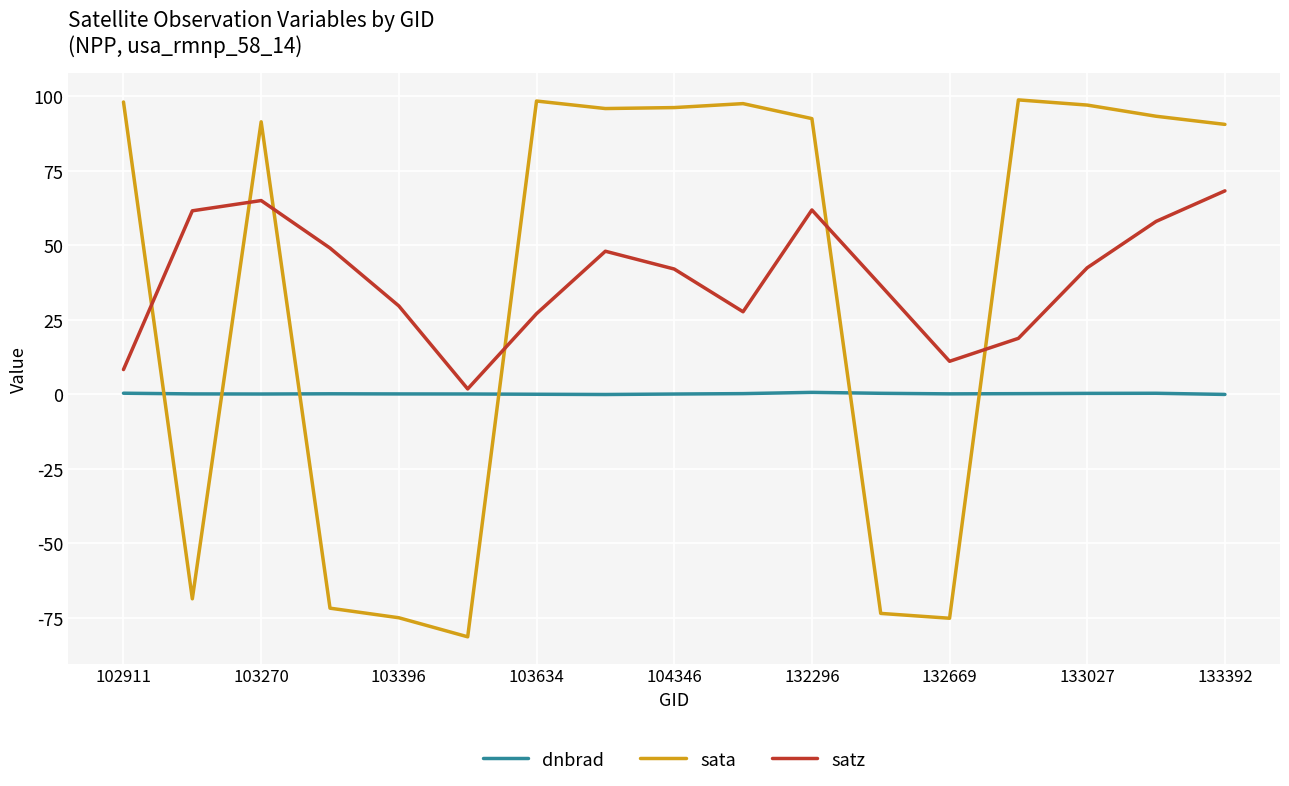

What is the maximum value shown in the chart?

98.8